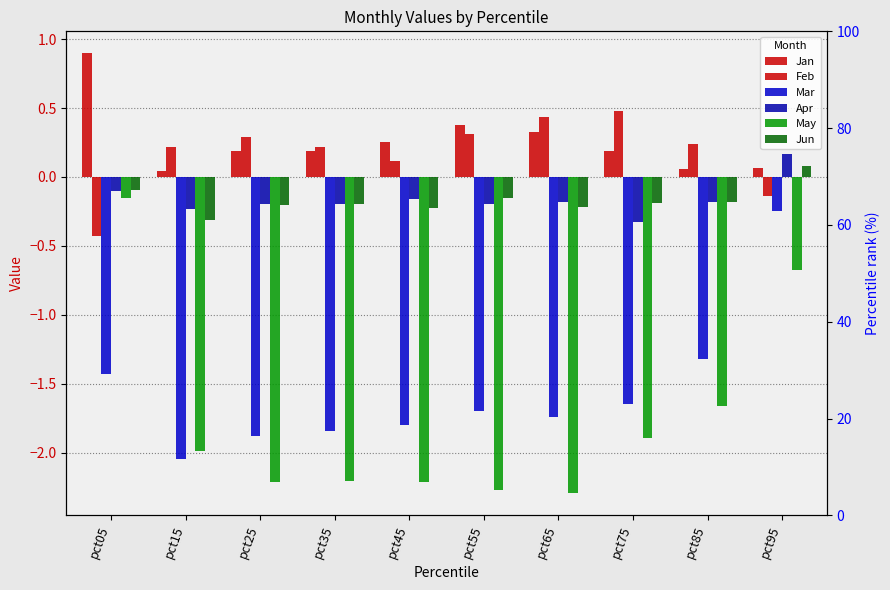

What is the value of the Feb bar at the 4th from the left?

0.2